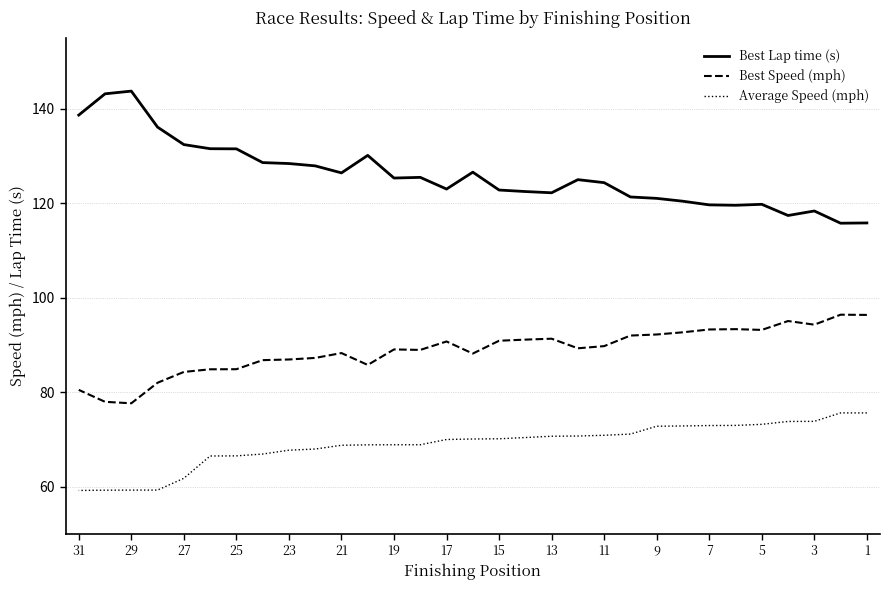

True or false: Average Speed (mph) has a value of 59.2 at 31.

True